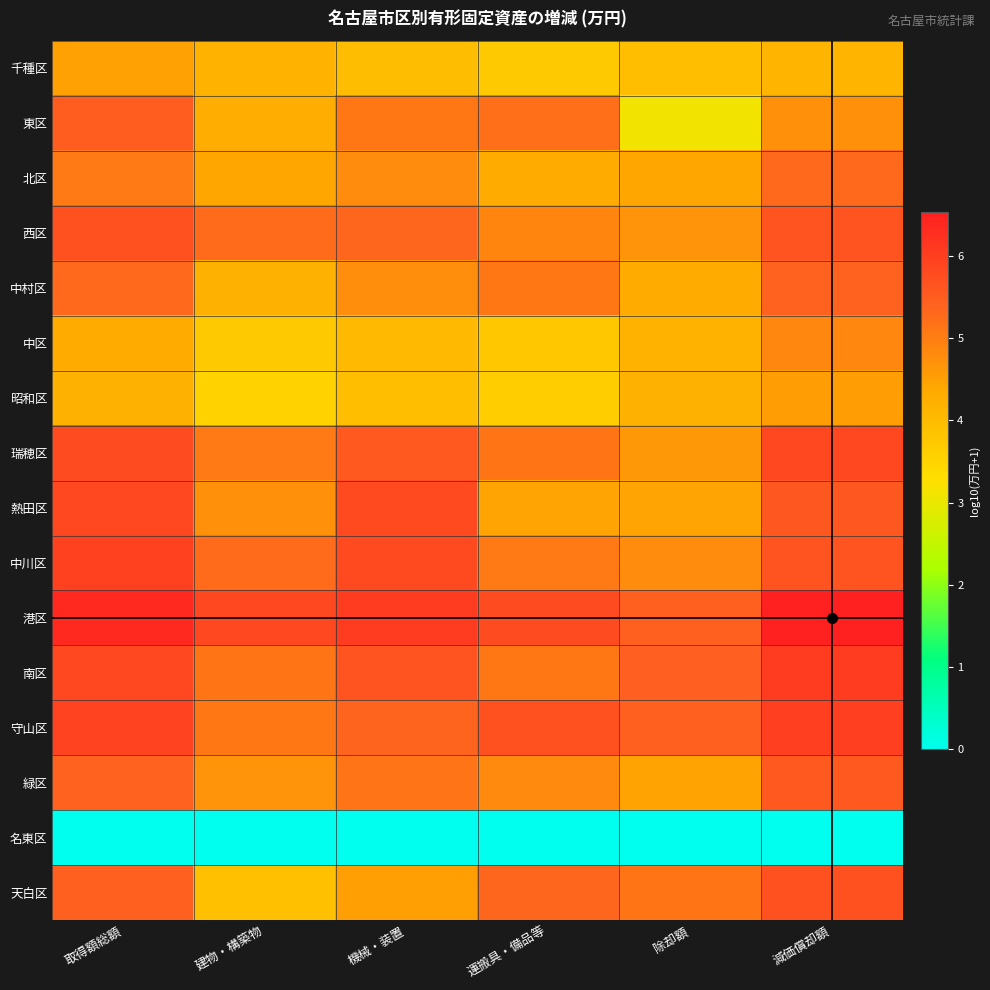

Count the number of data series in this chart.

16